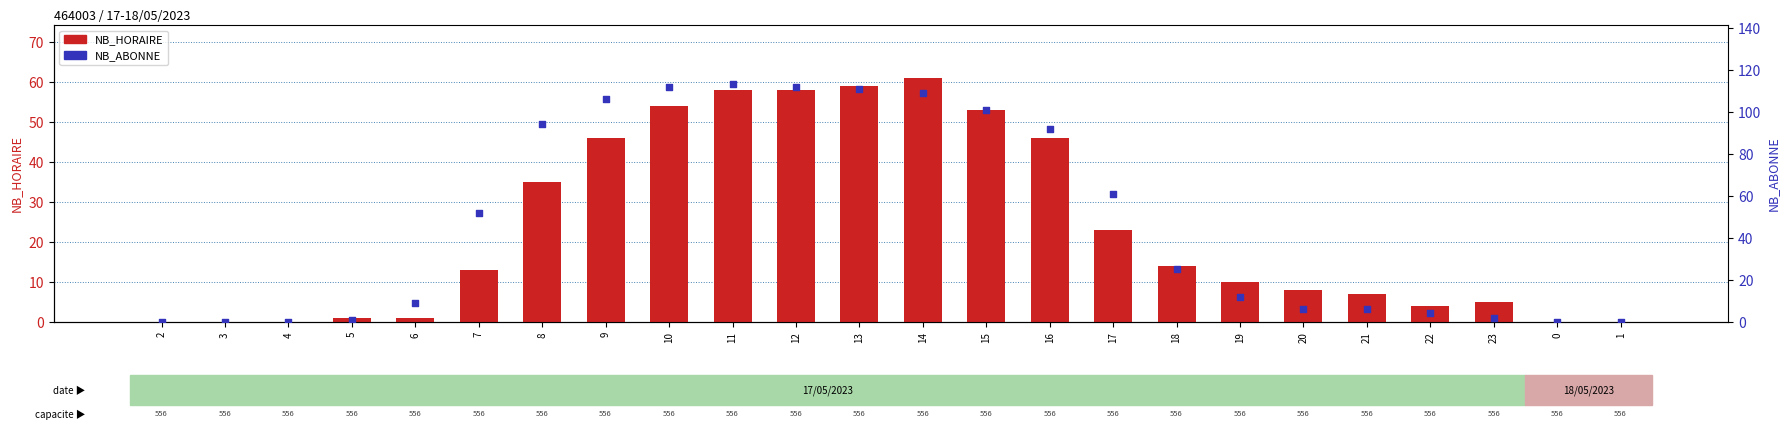

Is the value of NB_HORAIRE at 8 greater than the value of NB_ABONNE at 15?

No